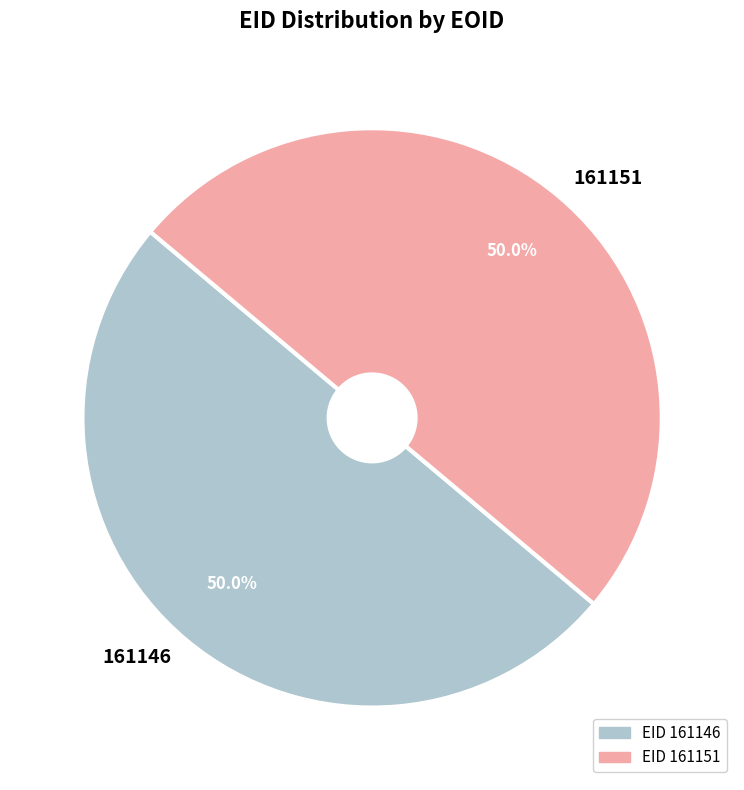

What percentage is NOT represented by 161146?

50.0%